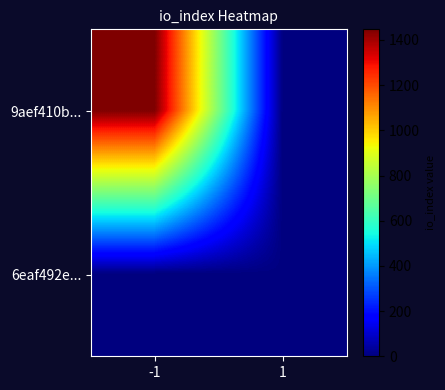

Which series has the largest total across all categories?

9aef410b...